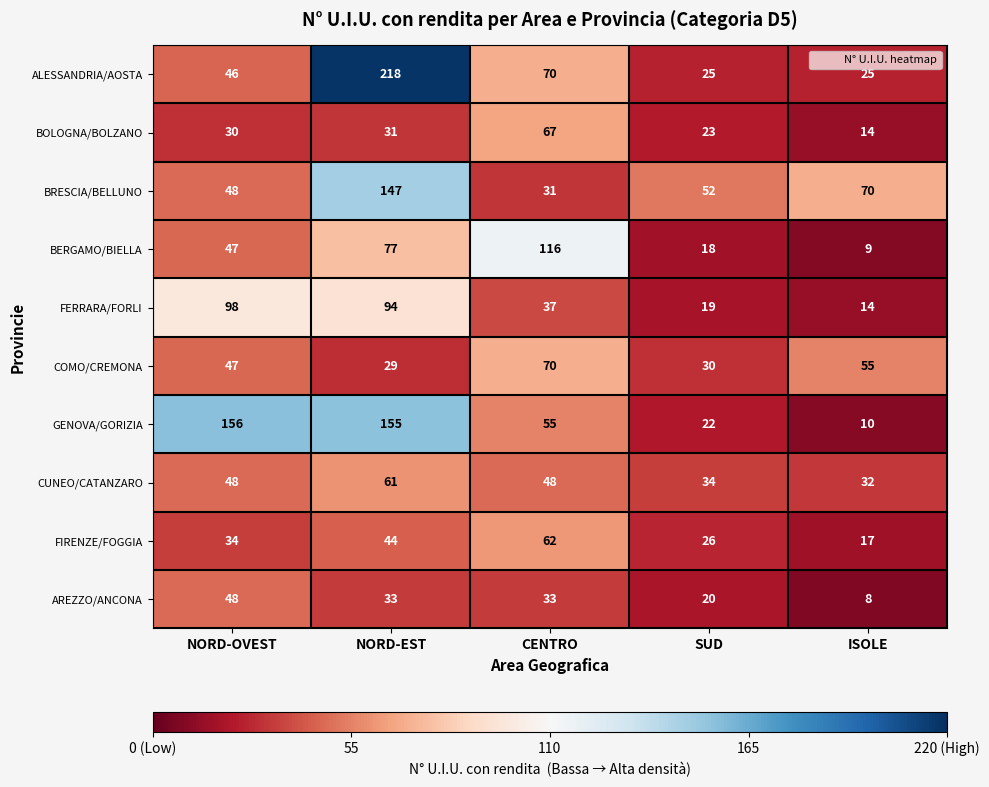

True or false: BOLOGNA/BOLZANO has a value of 67 at CENTRO.

True